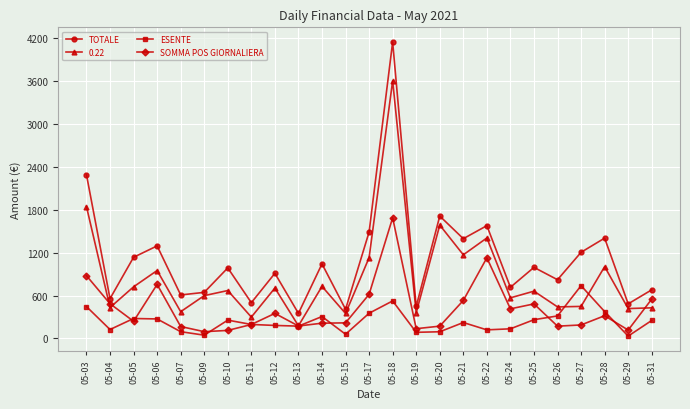

True or false: TOTALE and SOMMA POS GIORNALIERA cross at least once.

False